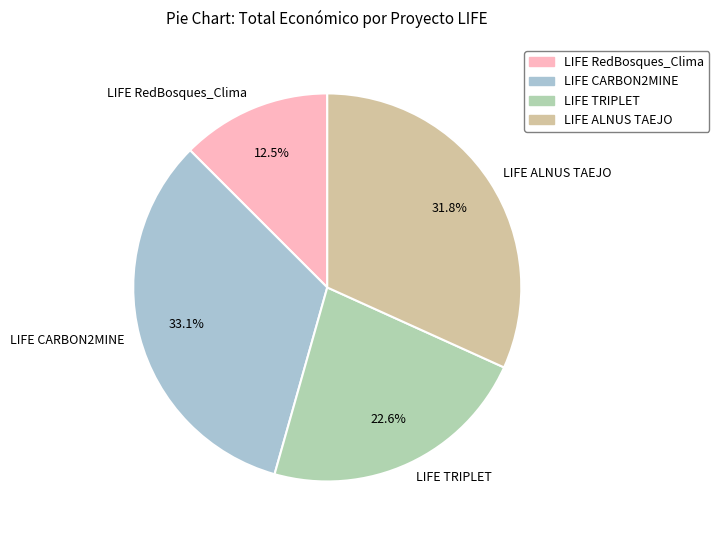

How much of the chart is everything except LIFE CARBON2MINE?

66.9%